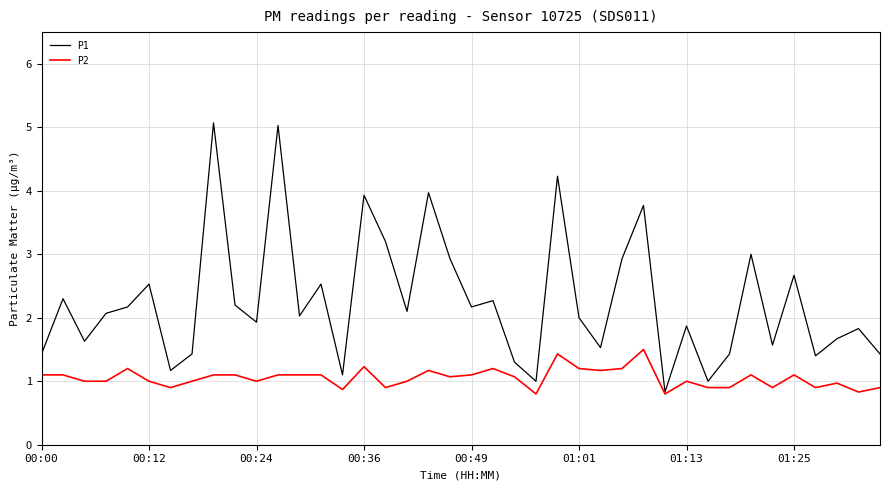

What are all the series names shown in the legend?

P1, P2